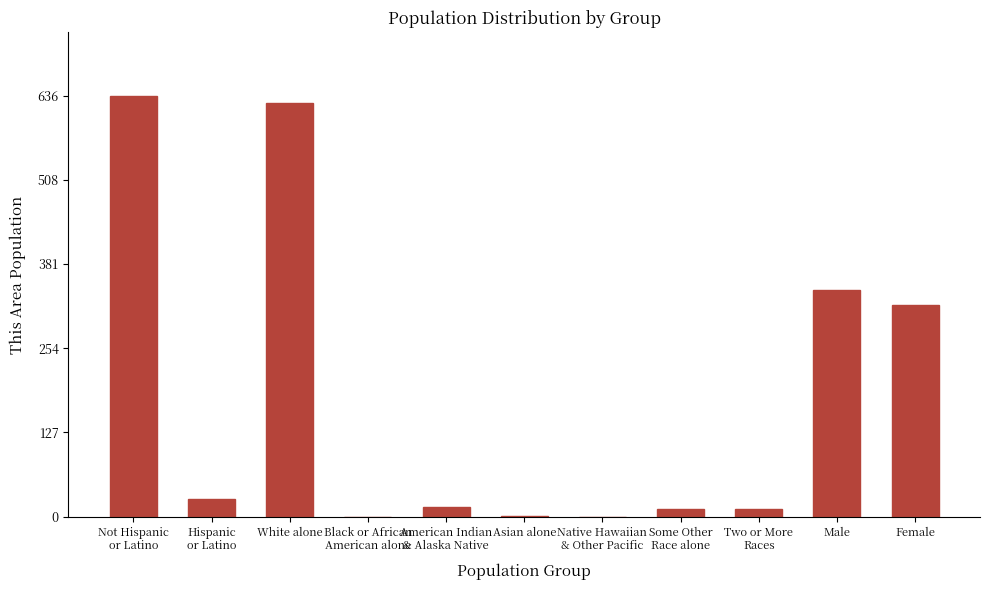

The chart shows a value of 1059 at White alone. True or false?

False